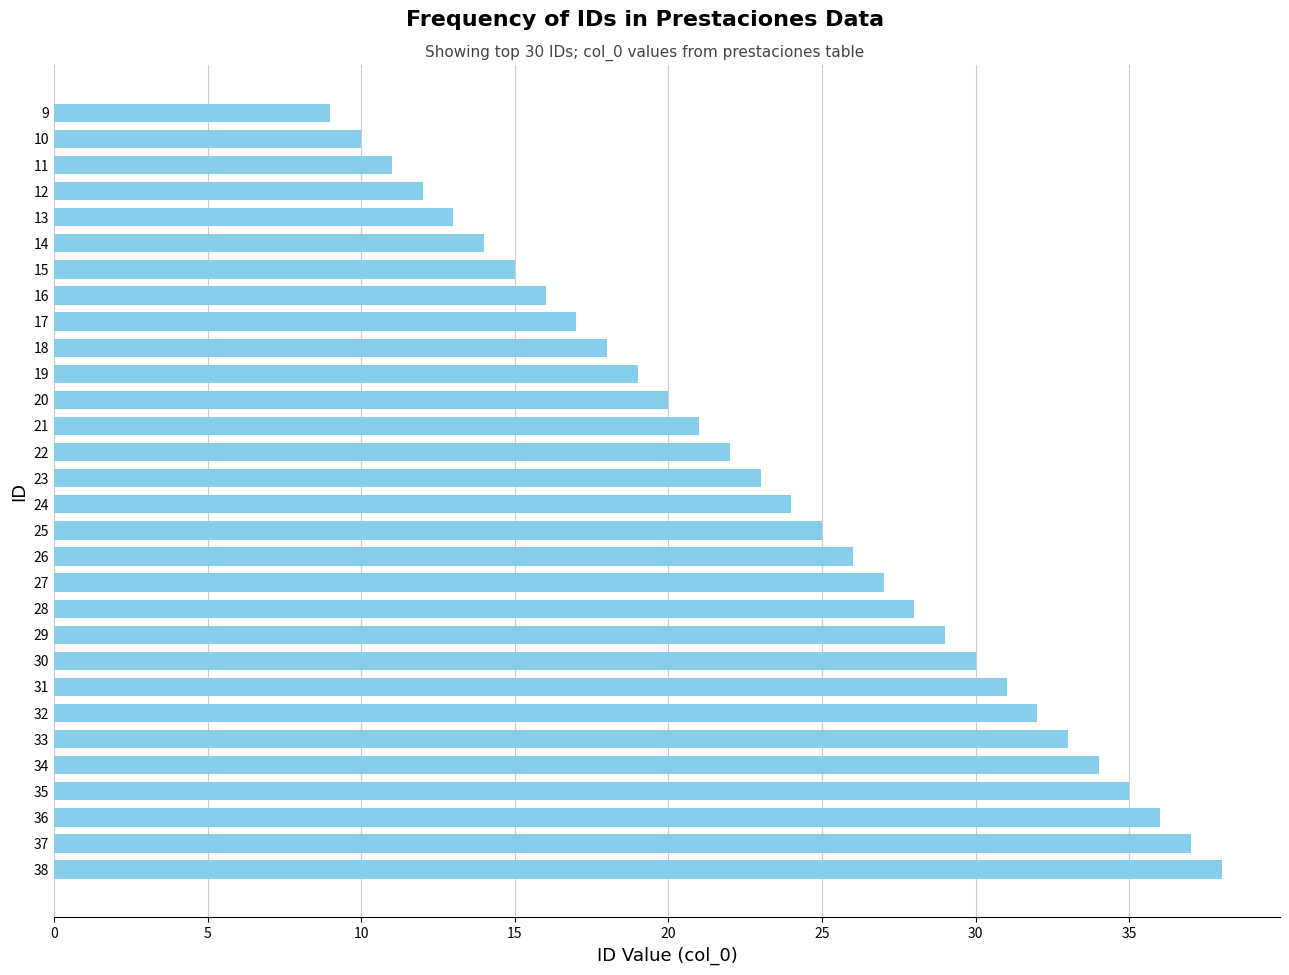

List the labels in order of value, smallest first.

9, 10, 11, 12, 13, 14, 15, 16, 17, 18, 19, 20, 21, 22, 23, 24, 25, 26, 27, 28, 29, 30, 31, 32, 33, 34, 35, 36, 37, 38